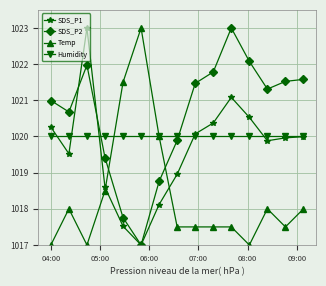

After their last crossing, which series has the higher values: SDS_P2 or Humidity?

SDS_P2